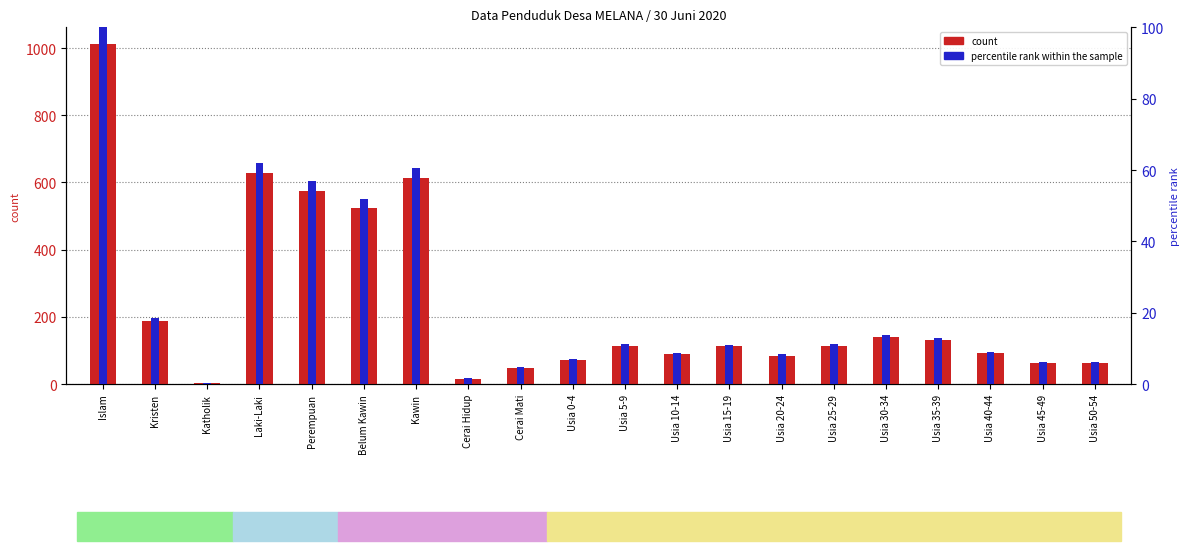

Is the value of percentile rank within the sample at Usia 50-54 greater than the value of count at Usia 5-9?

No